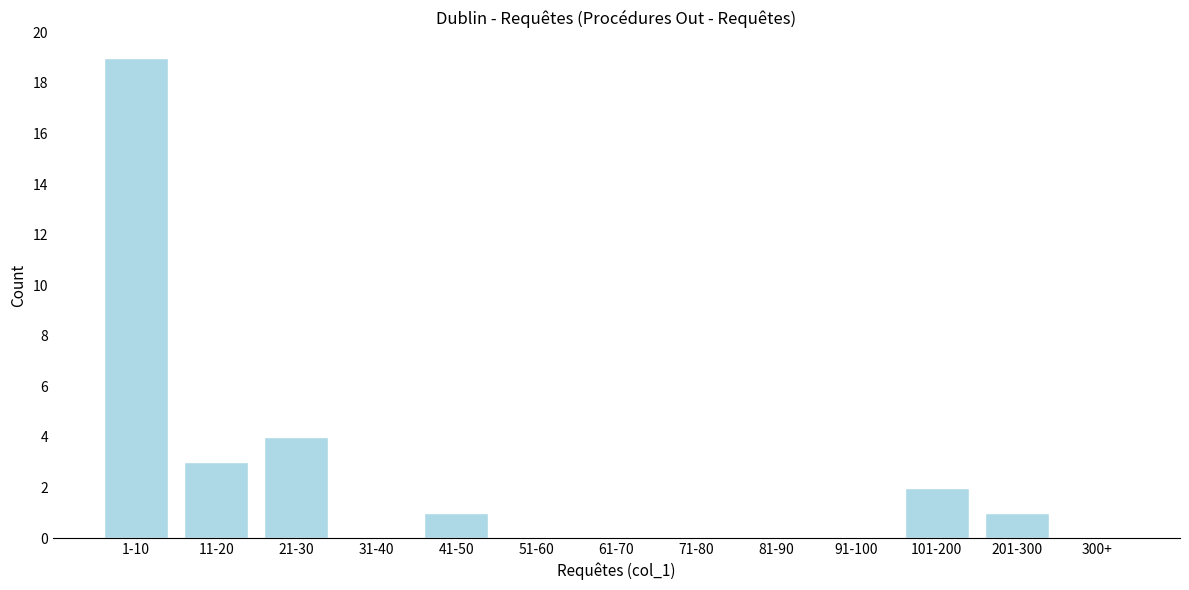

Approximately how many times larger is the value at 101-200 compared to 41-50?

2.0